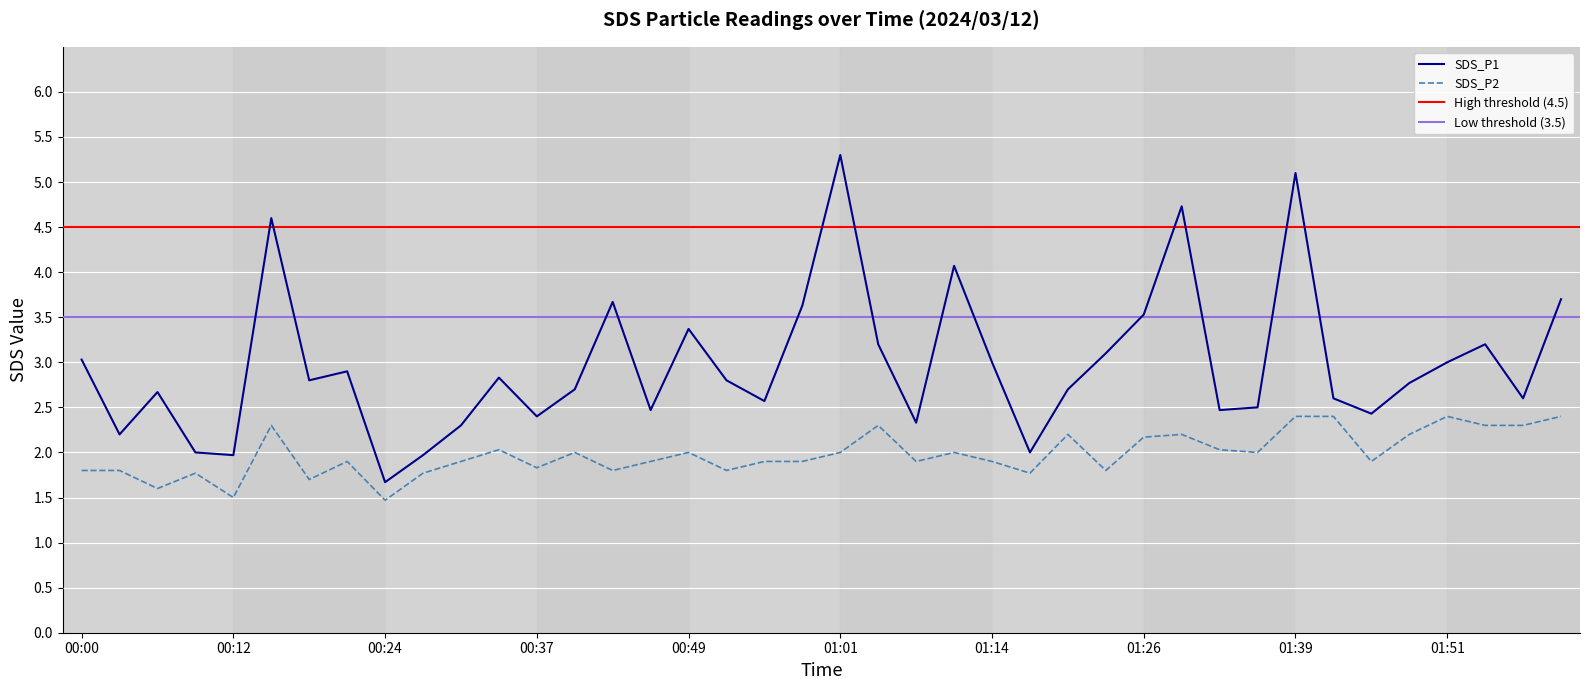

What is the sum of all SDS_P1 values?

118.9